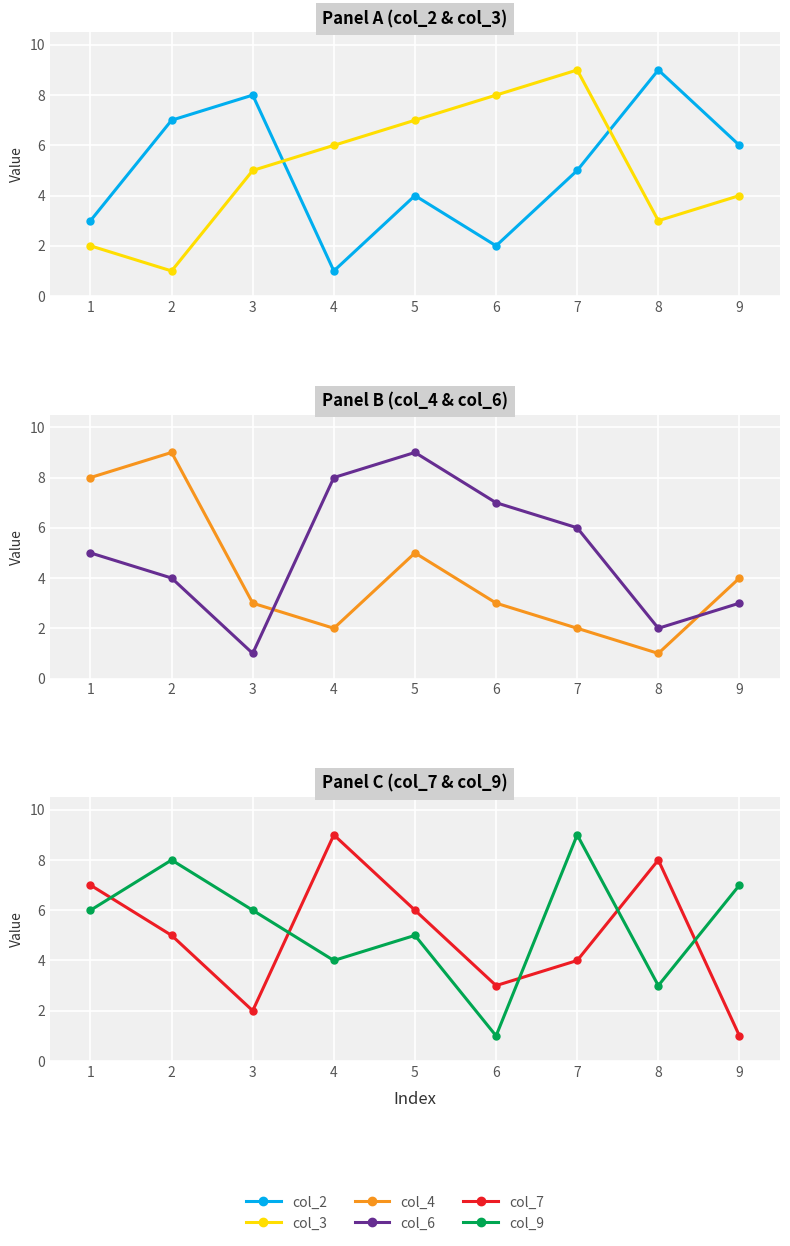

How many values in the col_2 series are below 5?

4